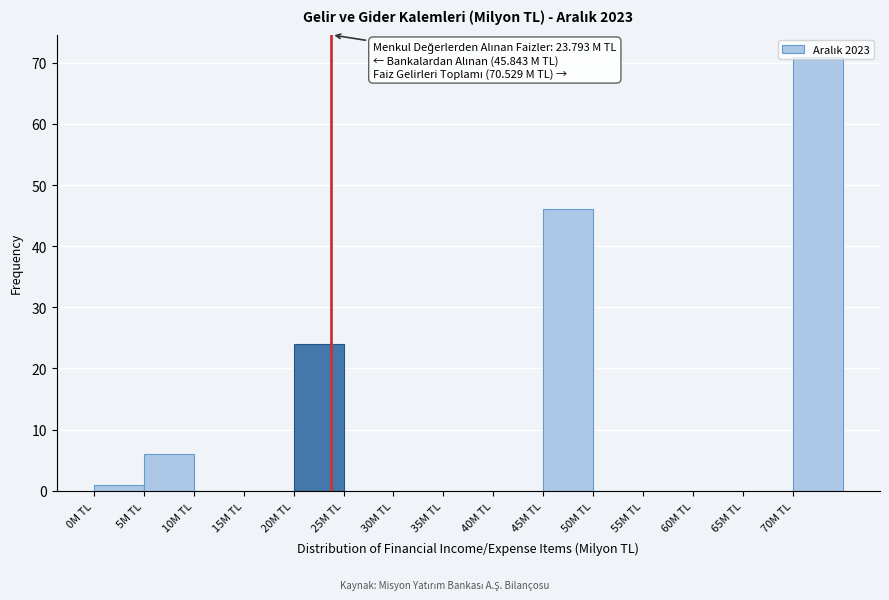

Over which range of the x-axis is the bar tallest?

70 to 75